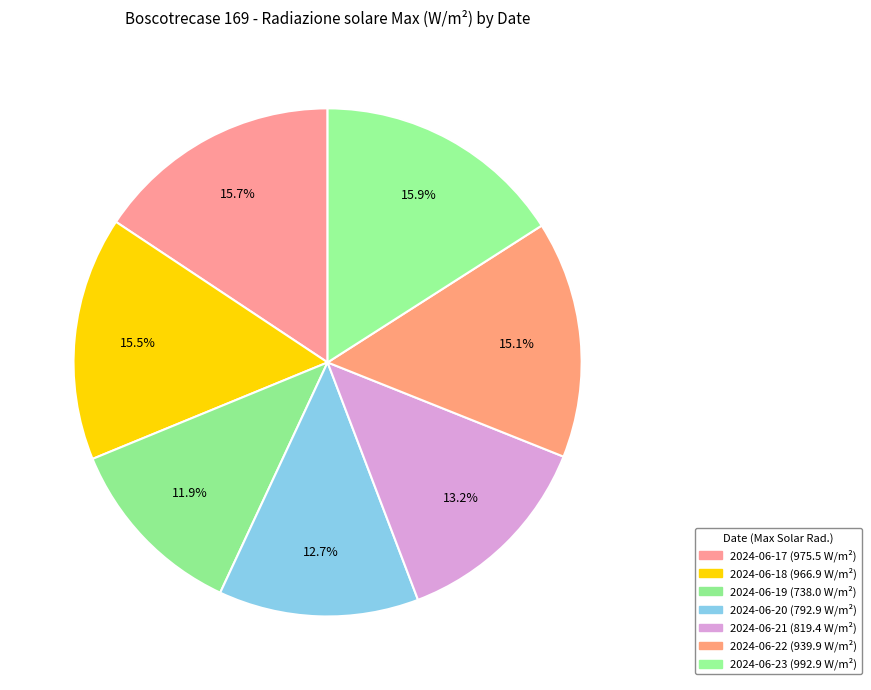

Count the number of slices in the pie.

7